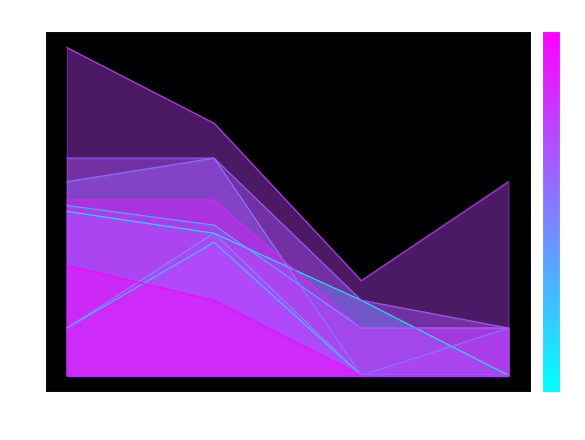

What is the difference between the second highest and minimum values in the Hasan Ansari series?

1.5